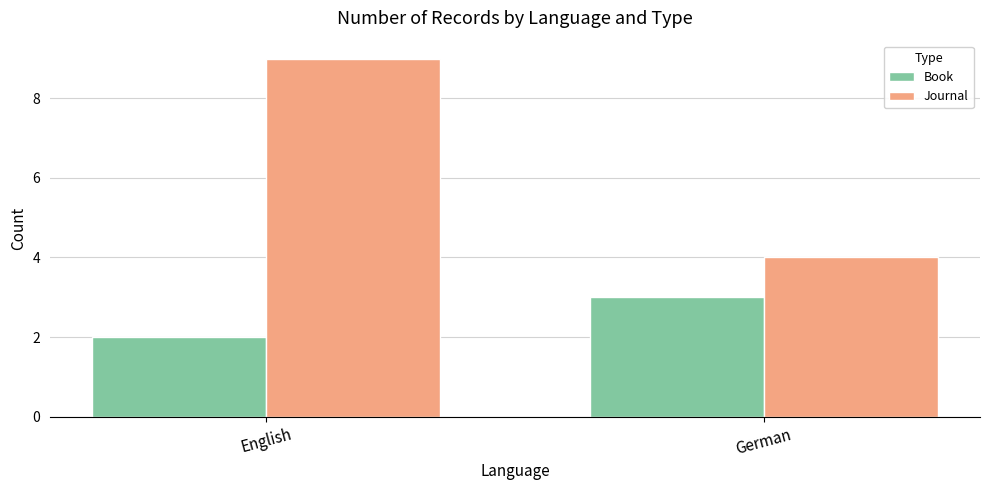

List the series in order of their overall mean, lowest first.

Book, Journal